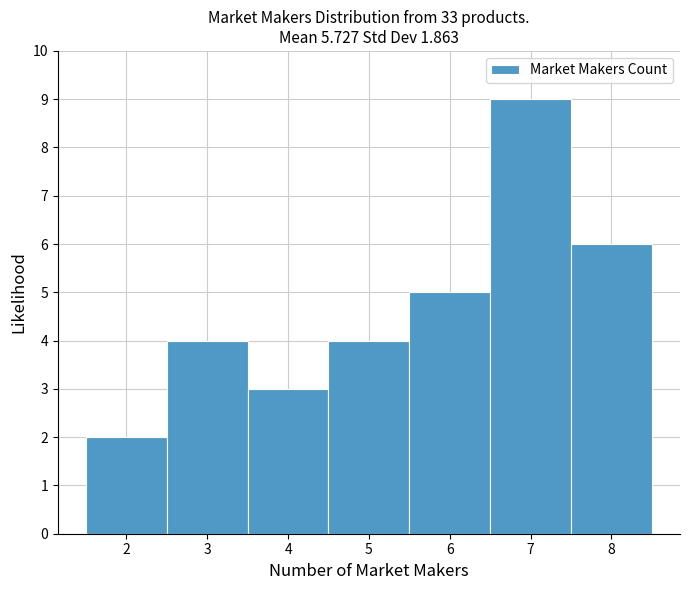

Reading left to right, transcribe this chart: for each bar, give the range it covers on the x-axis and its height. The values are not printed on the chart, so give them approximately, as read against the axis.

1.5 to 2.5: 2
2.5 to 3.5: 4
3.5 to 4.5: 3
4.5 to 5.5: 4
5.5 to 6.5: 5
6.5 to 7.5: 9
7.5 to 8.5: 6